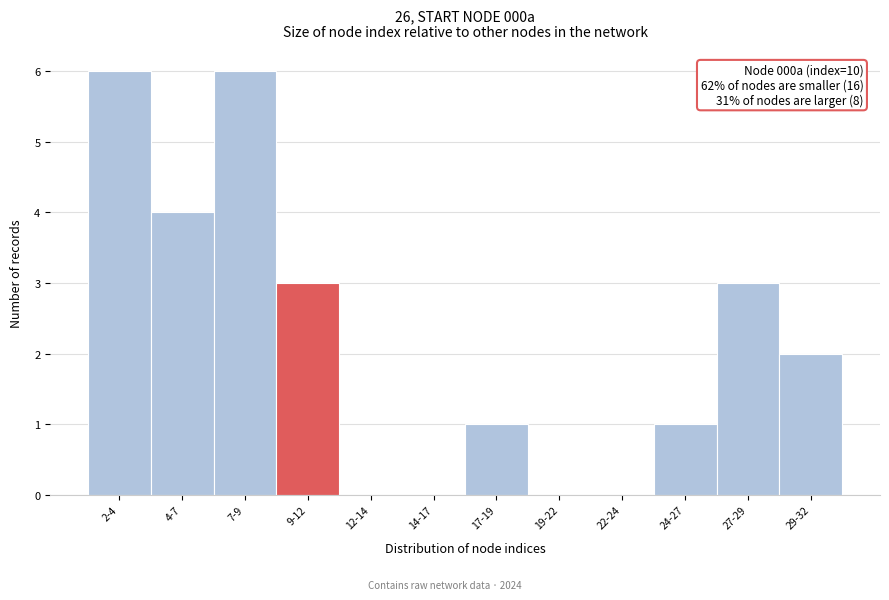

Reading left to right, list all the values displayed in this chart.

2-4=6	4-7=4	7-9=6	9-12=3	12-14=0	14-17=0	17-19=1	19-22=0	22-24=0	24-27=1	27-29=3	29-32=2